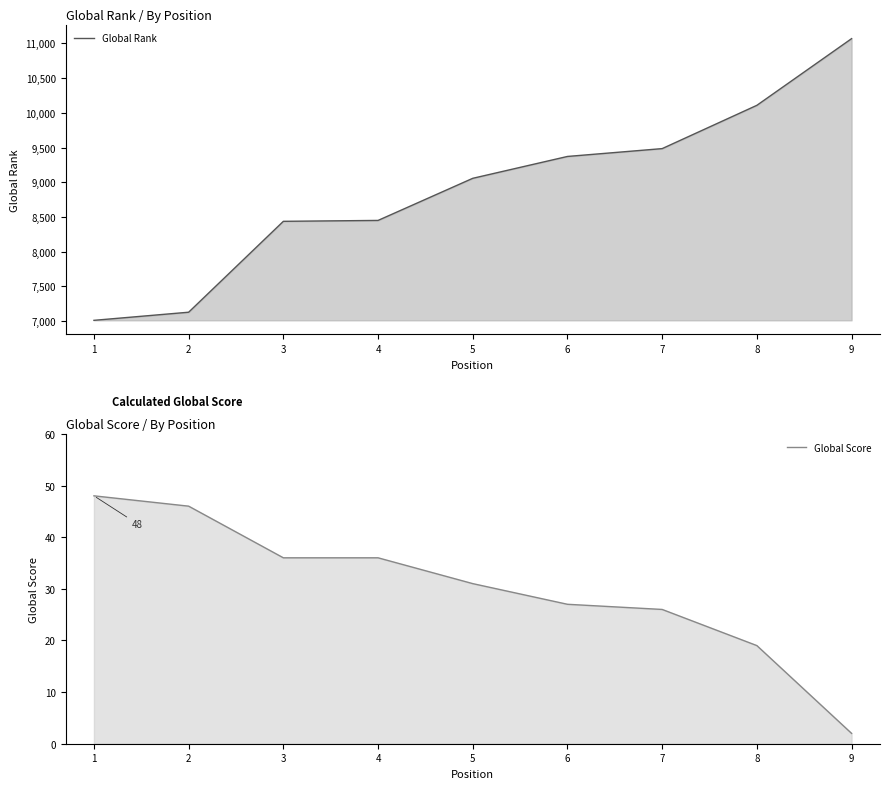

Rank the series by their maximum value, from highest to lowest.

Global Rank, Global Score